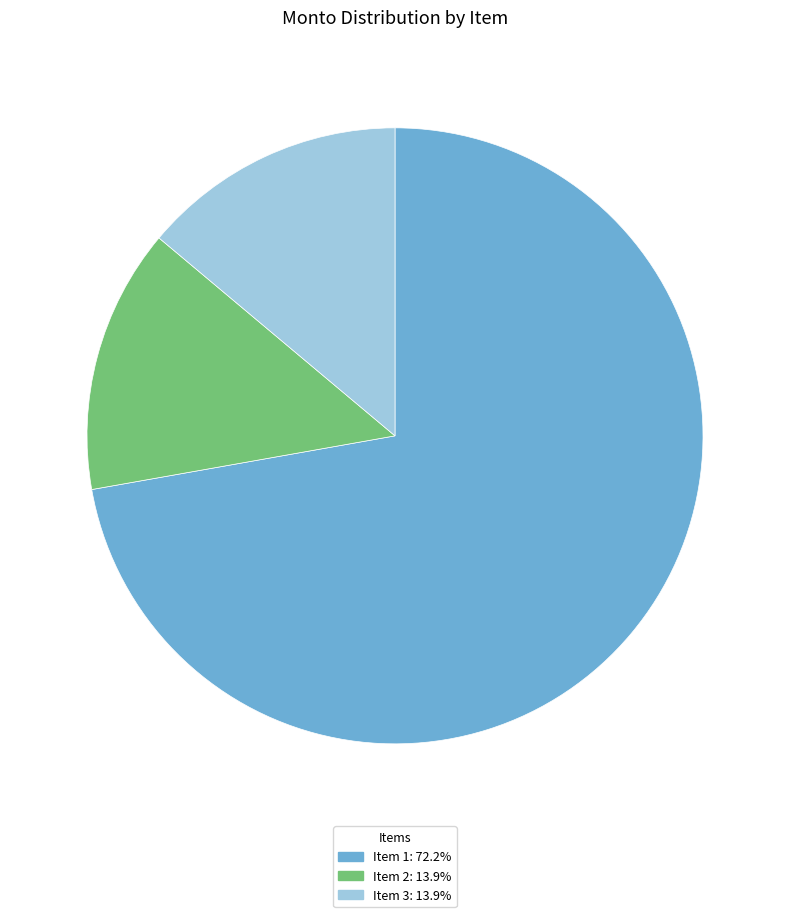

Is there any slice that represents more than half of the pie?

Yes